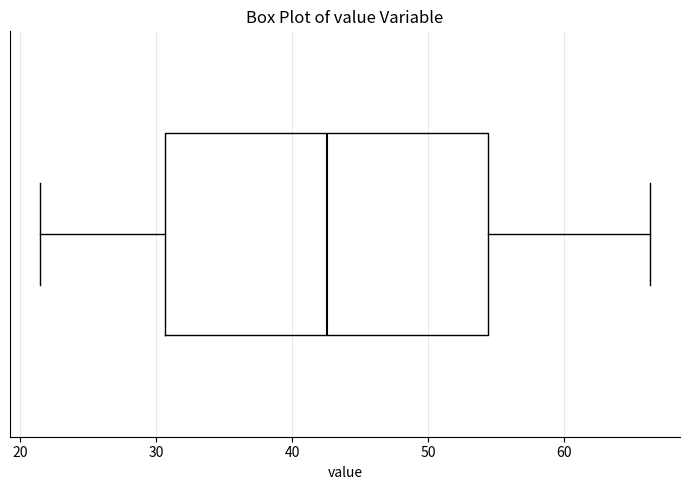

Read this box plot against the x-axis: the position of the median line, the range covered by the box, and the ends of both whiskers. The values are not printed on the chart, so give them approximately, as read against the axis.

median 43, box 31 to 54, whiskers 22 to 66